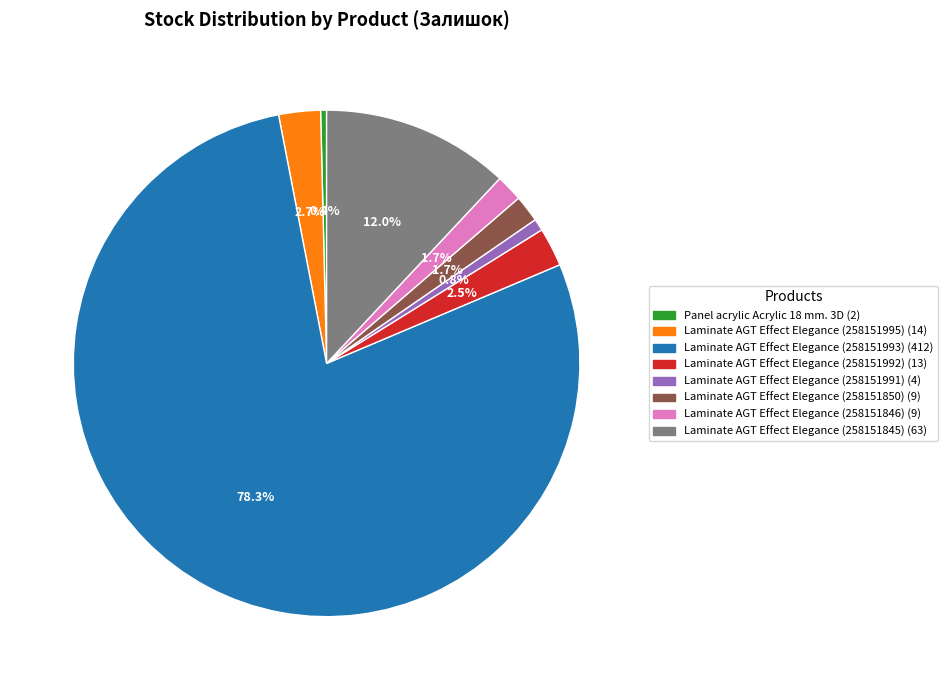

To the nearest percent, what is the difference between the largest and smallest slice percentages?

78%